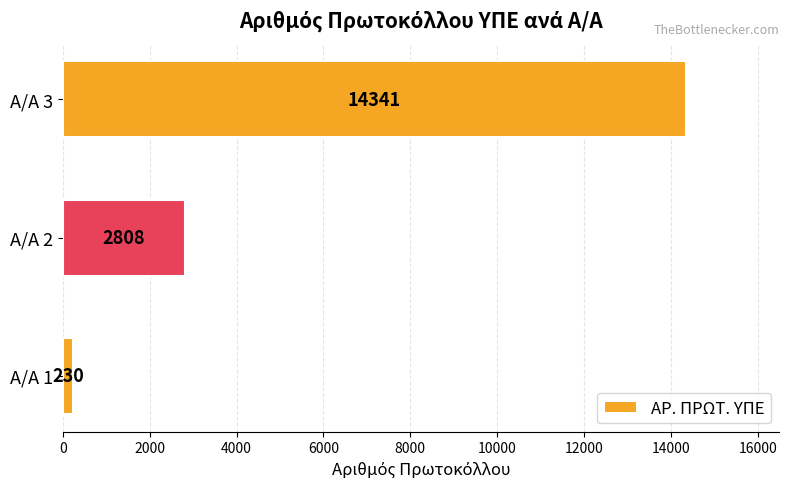

The chart shows a value of 230 at Α/Α 1. True or false?

True